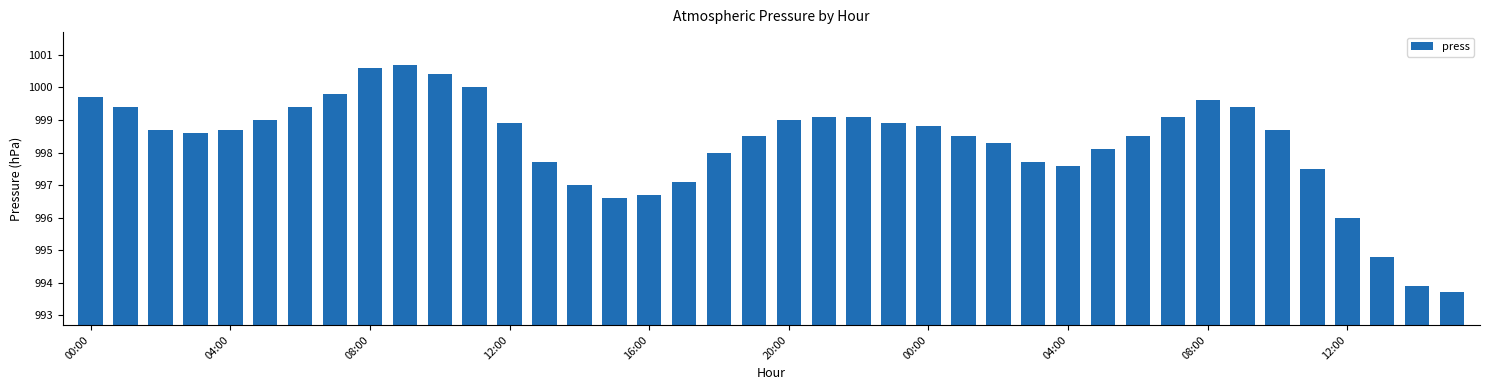

What is the minimum value shown in the chart?

993.7